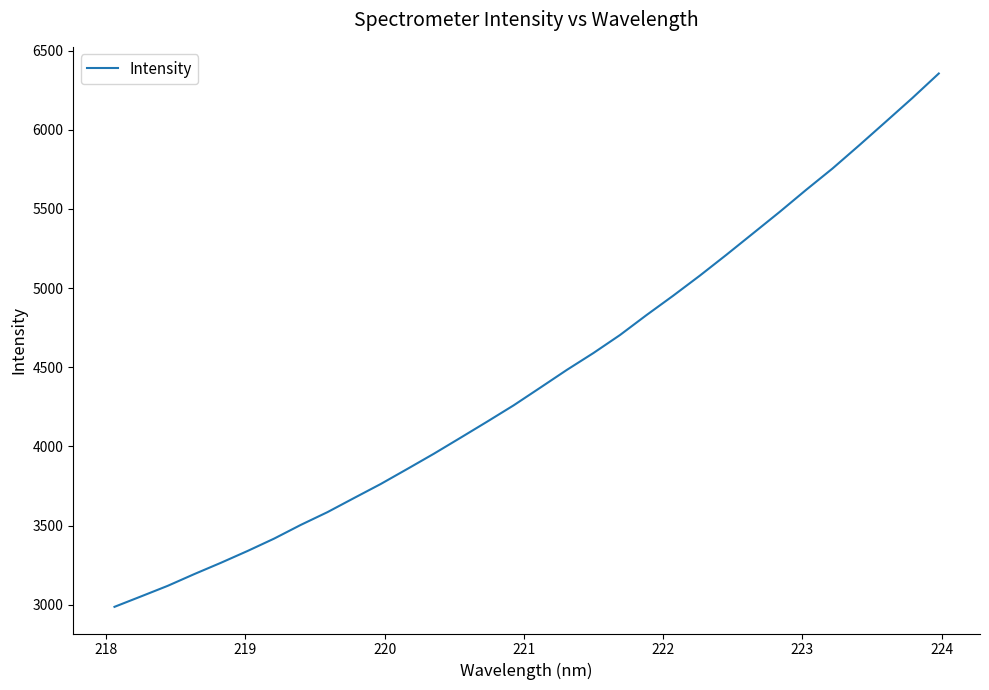

What is the difference between the maximum and minimum values?

3369.3